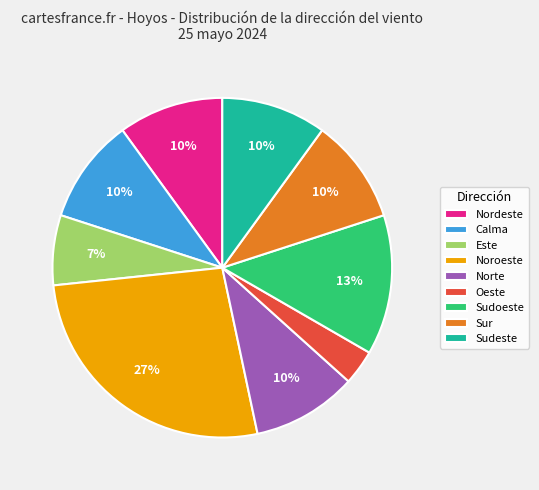

Is there a majority slice in this chart?

No